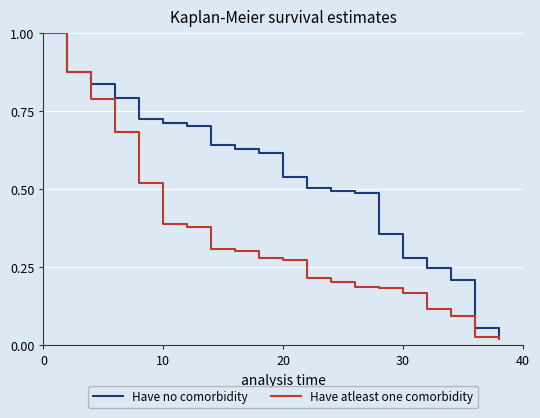

What is the highest value of the Have no comorbidity series?

1.0